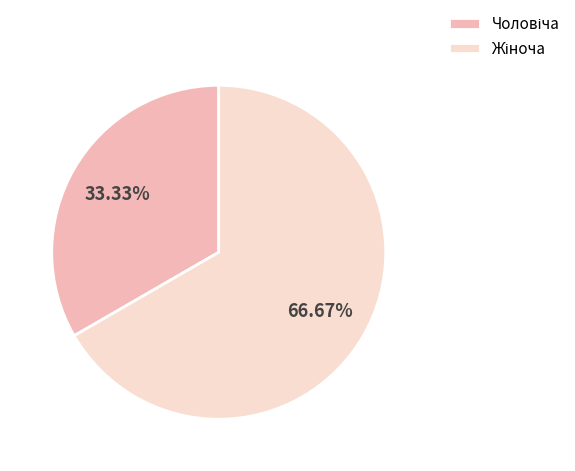

Is there a majority slice in this chart?

Yes